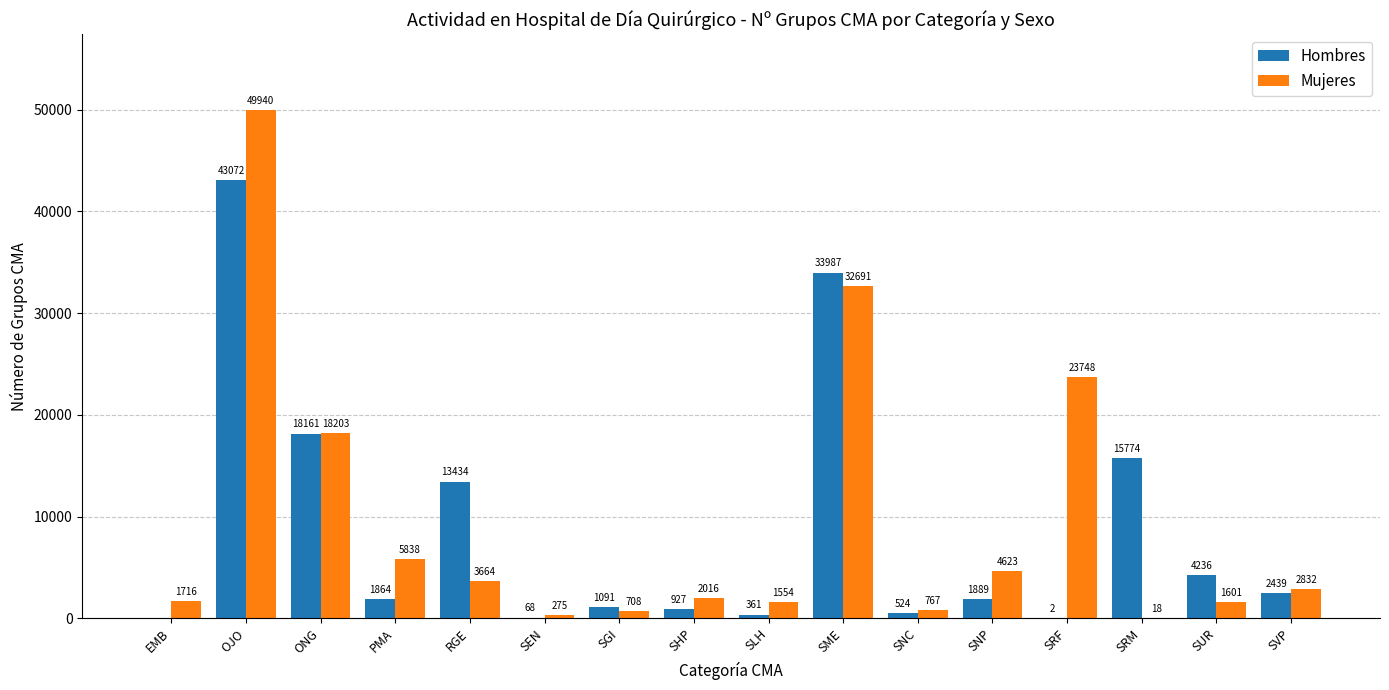

What is the maximum value shown in the chart?

49940